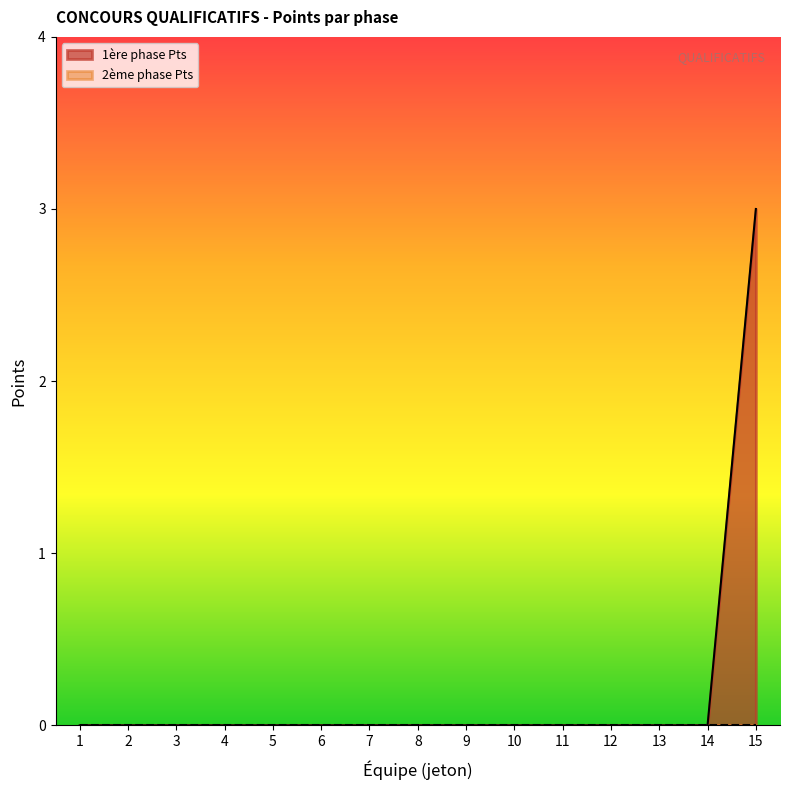

Which has a higher value, 8 or 3?

8